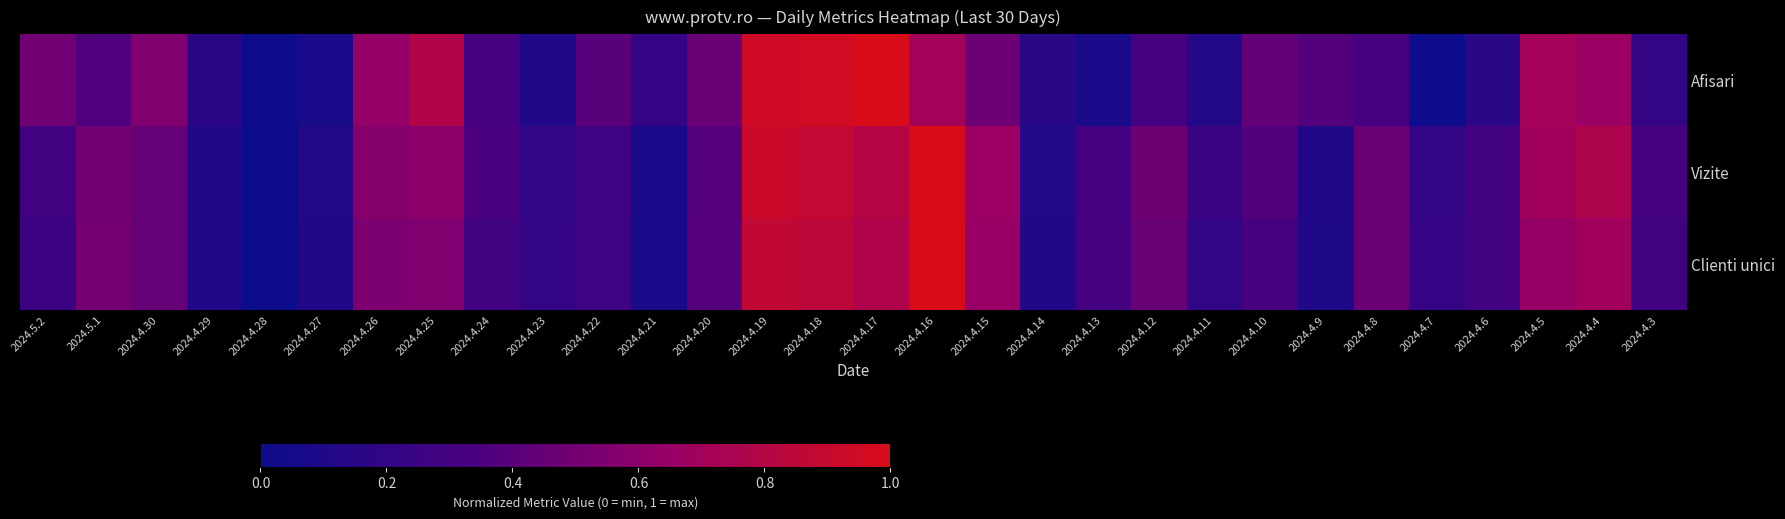

Which series changed the most between 2024.4.28 and 2024.4.25?

Afisari